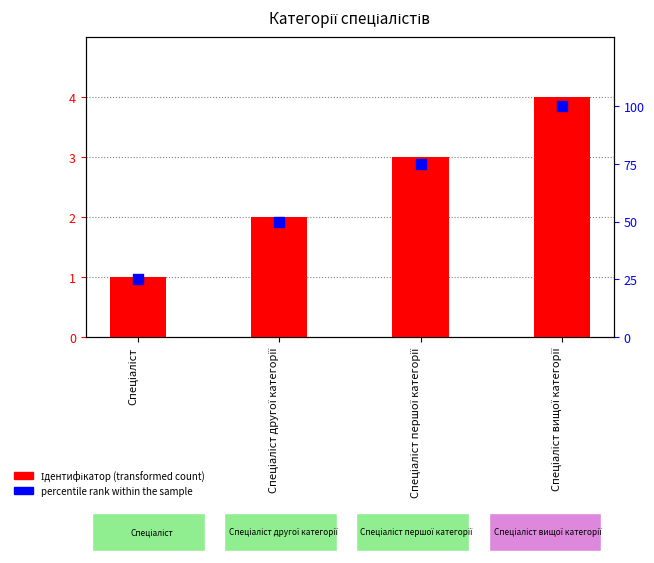

At how many categories does at least one series exceed 76?

1